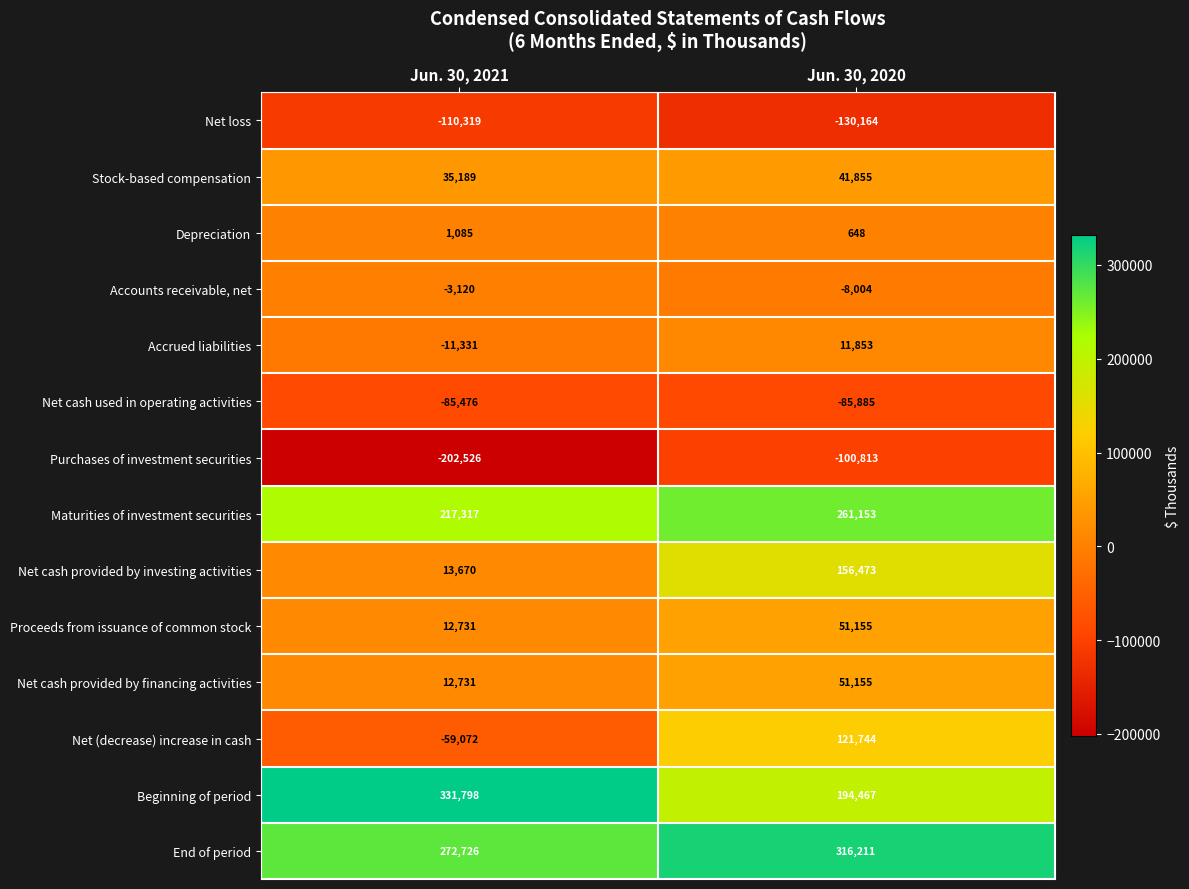

Reading left to right, list all the values displayed in this chart.

Net loss: Jun. 30, 2021=-110319	Jun. 30, 2020=-130164
Stock-based compensation: Jun. 30, 2021=35189	Jun. 30, 2020=41855
Depreciation: Jun. 30, 2021=1085	Jun. 30, 2020=648
Accounts receivable, net: Jun. 30, 2021=-3120	Jun. 30, 2020=-8004
Accrued liabilities: Jun. 30, 2021=-11331	Jun. 30, 2020=11853
Net cash used in operating activities: Jun. 30, 2021=-85476	Jun. 30, 2020=-85885
Purchases of investment securities: Jun. 30, 2021=-202526	Jun. 30, 2020=-100813
Maturities of investment securities: Jun. 30, 2021=217317	Jun. 30, 2020=261153
Net cash provided by investing activities: Jun. 30, 2021=13670	Jun. 30, 2020=156473
Proceeds from issuance of common stock: Jun. 30, 2021=12731	Jun. 30, 2020=51155
Net cash provided by financing activities: Jun. 30, 2021=12731	Jun. 30, 2020=51155
Net (decrease) increase in cash: Jun. 30, 2021=-59072	Jun. 30, 2020=121744
Beginning of period: Jun. 30, 2021=331798	Jun. 30, 2020=194467
End of period: Jun. 30, 2021=272726	Jun. 30, 2020=316211